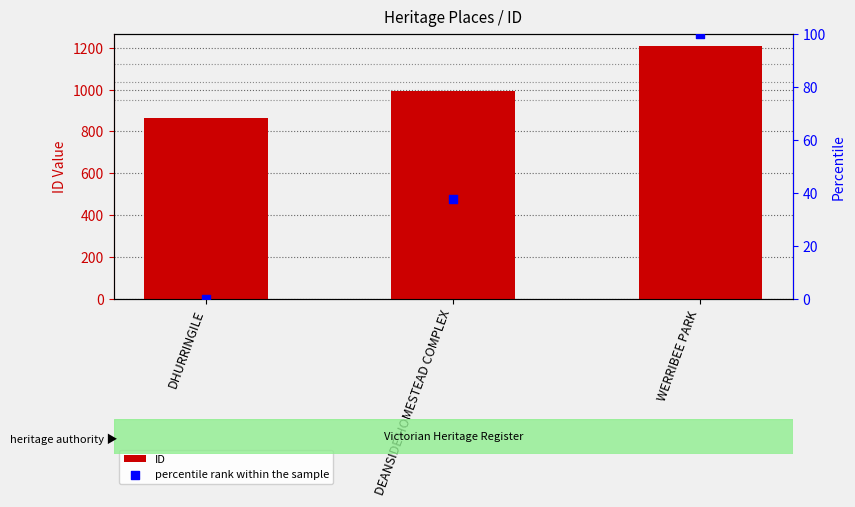

At which category is the sum across all series the highest?

WERRIBEE PARK